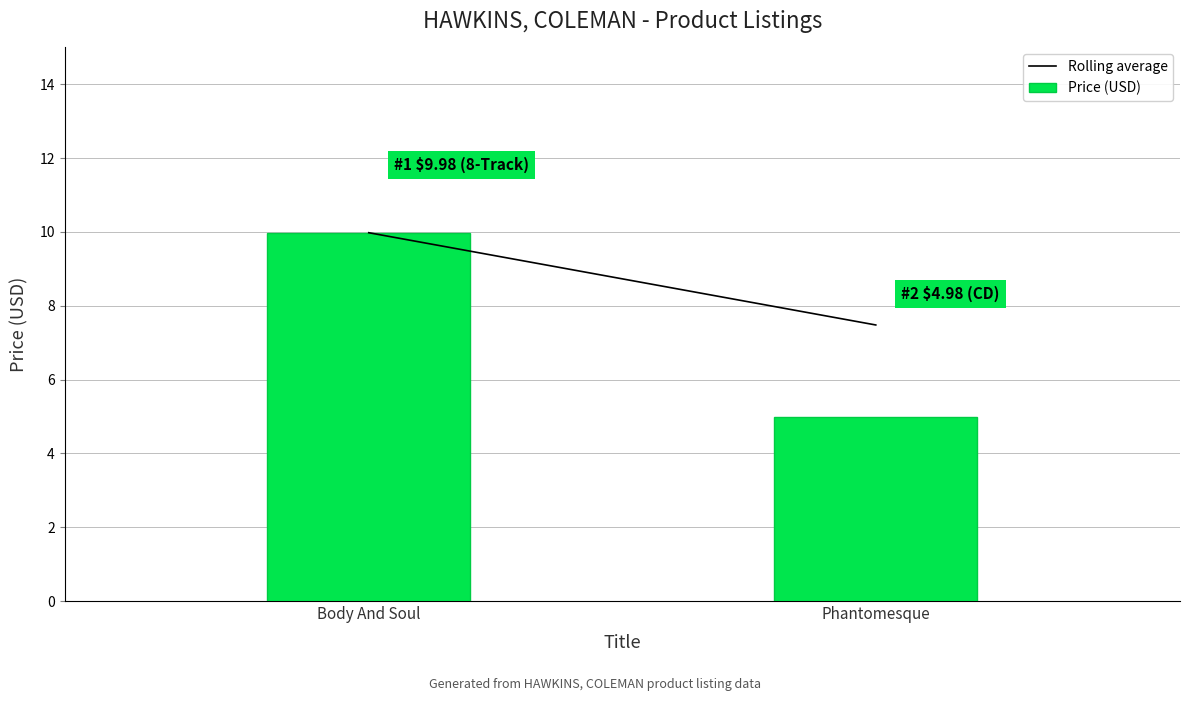

How many distinct data groups are displayed?

1